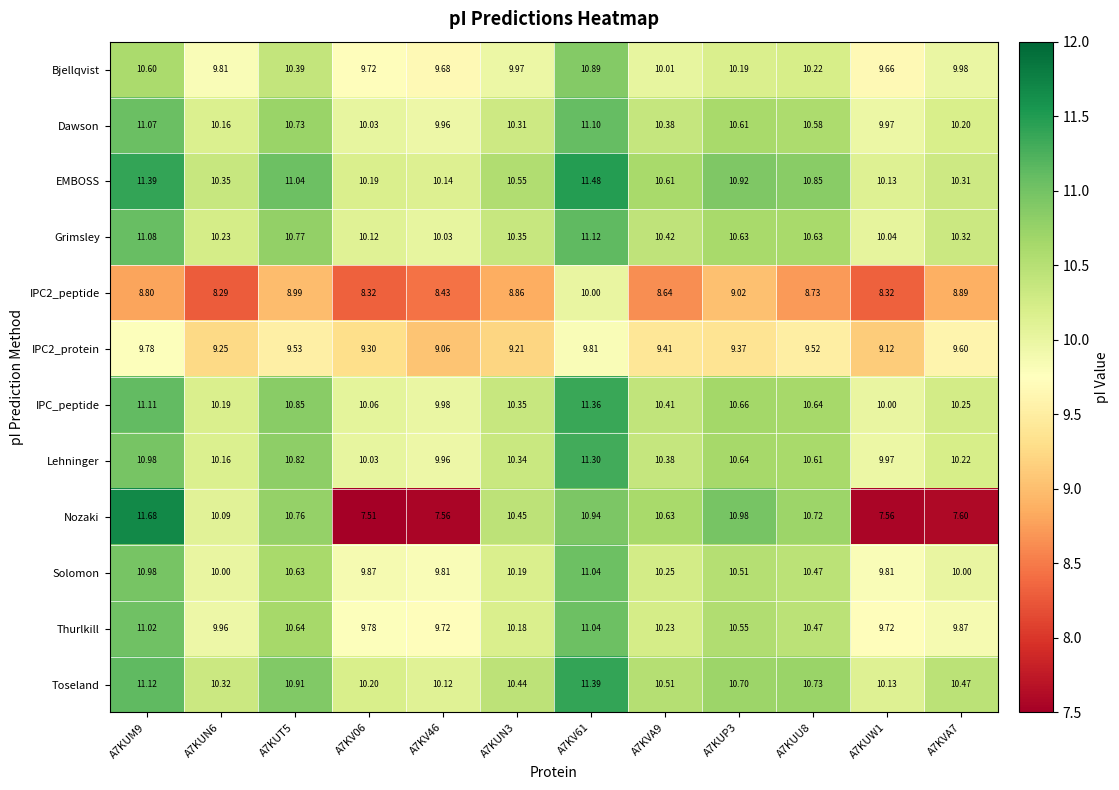

Which series has the largest range (max minus min)?

Nozaki